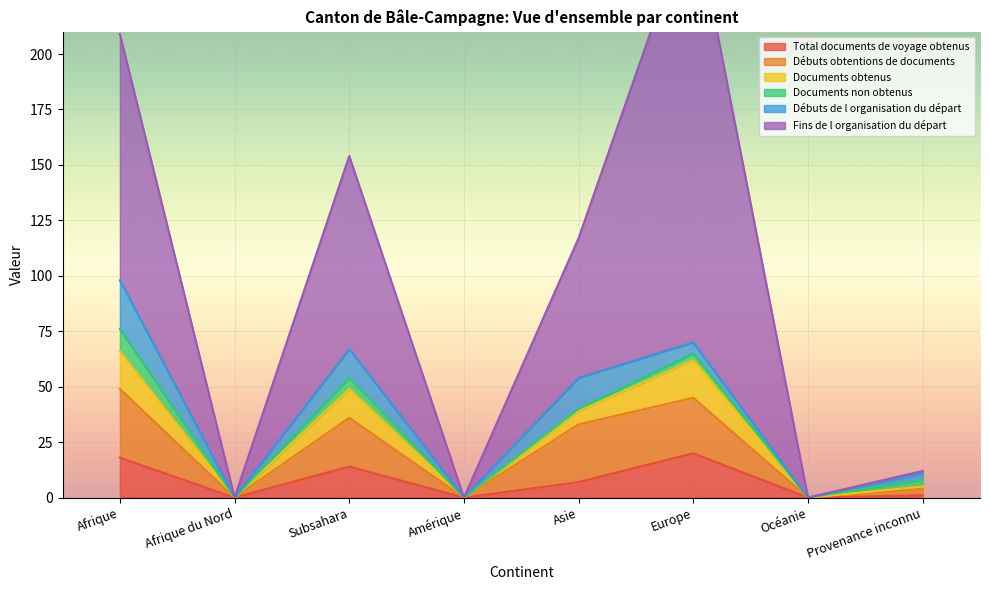

Which series has the widest spread of values?

Fins de l organisation du départ